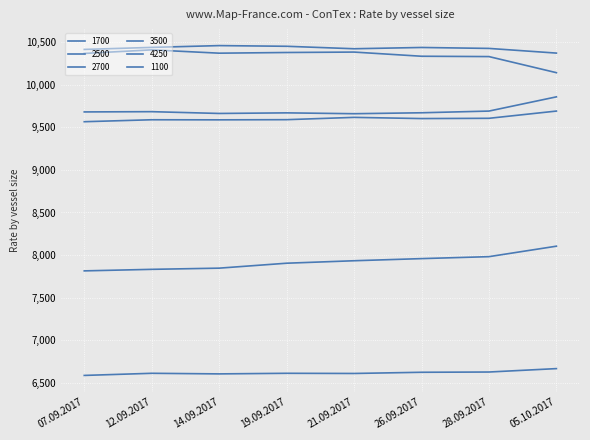

Reading left to right, what are all the values shown in this chart?

1700: 7814	7832	7846	7904	7933	7958	7981	8104
2500: 9681	9684	9663	9670	9660	9671	9691	9858
2700: 10415	10439	10460	10452	10423	10438	10427	10372
3500: 9566	9589	9588	9590	9617	9603	9606	9691
4250: 10368	10410	10371	10379	10384	10335	10331	10142
1100: 6586	6611	6604	6611	6609	6623	6626	6666